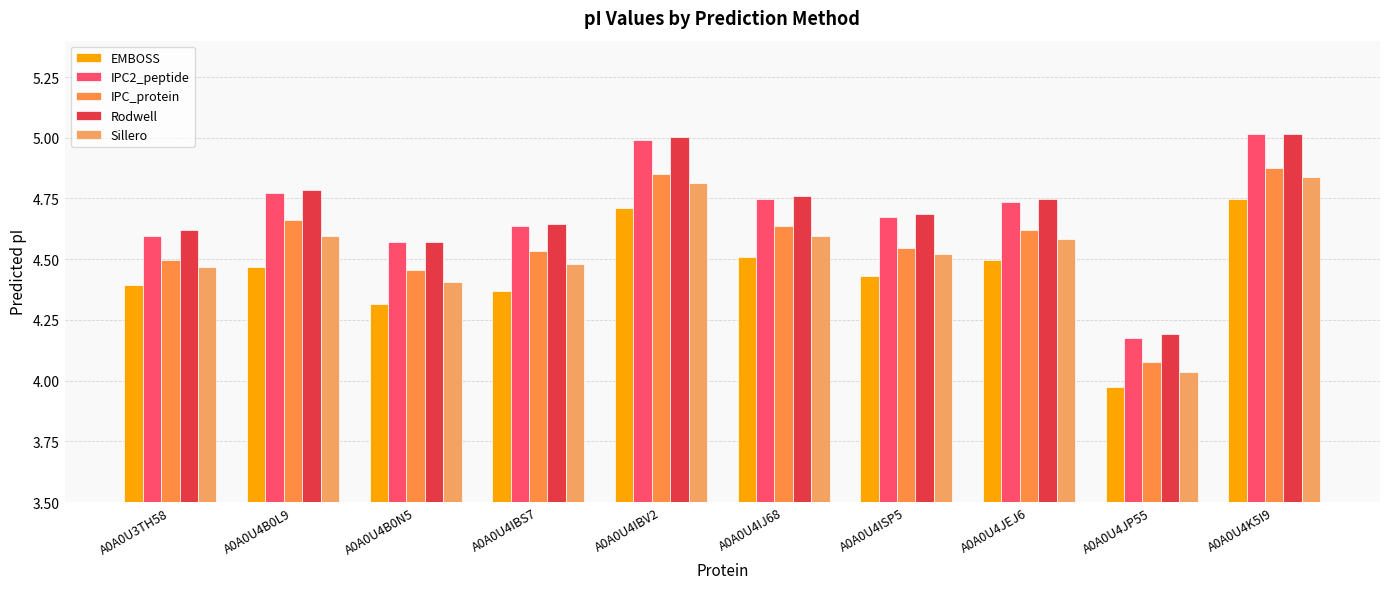

List the series in order of their peak value, highest first.

IPC2_peptide, Rodwell, IPC_protein, Sillero, EMBOSS